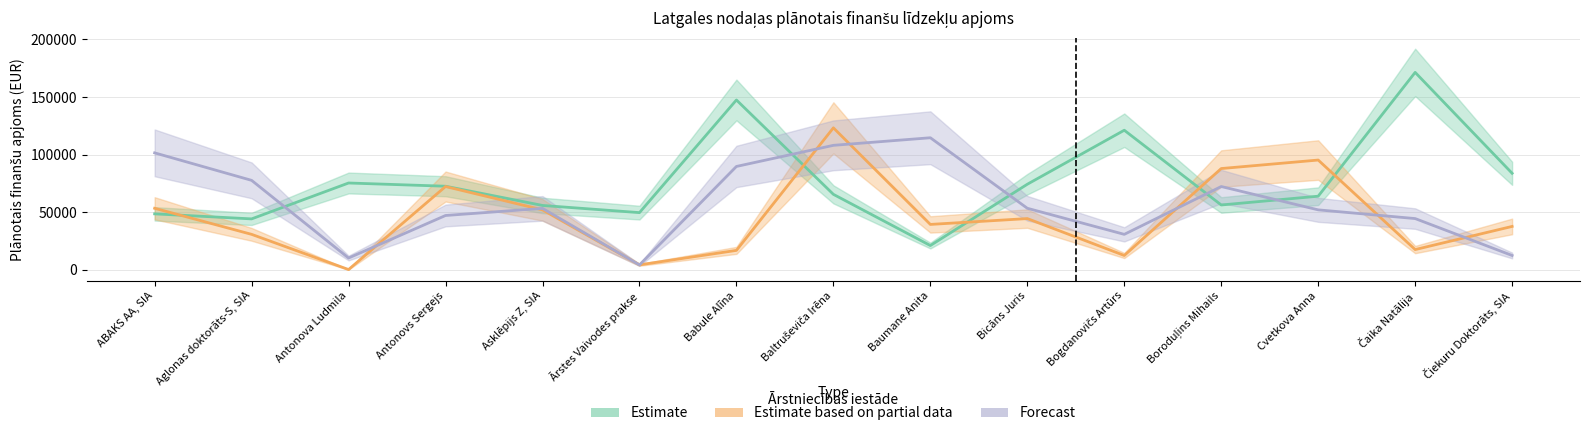

Which series has the largest total across all categories?

Estimate